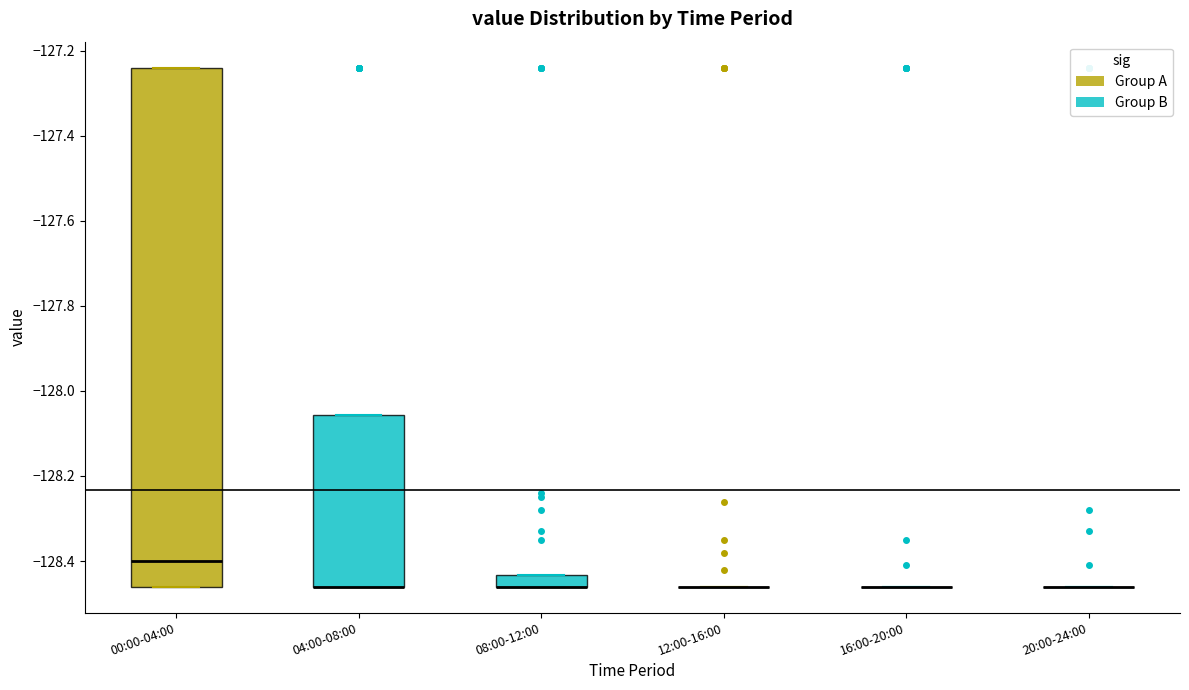

Comparing the boxes themselves (not the whiskers), which one is the tallest?

00:00-04:00